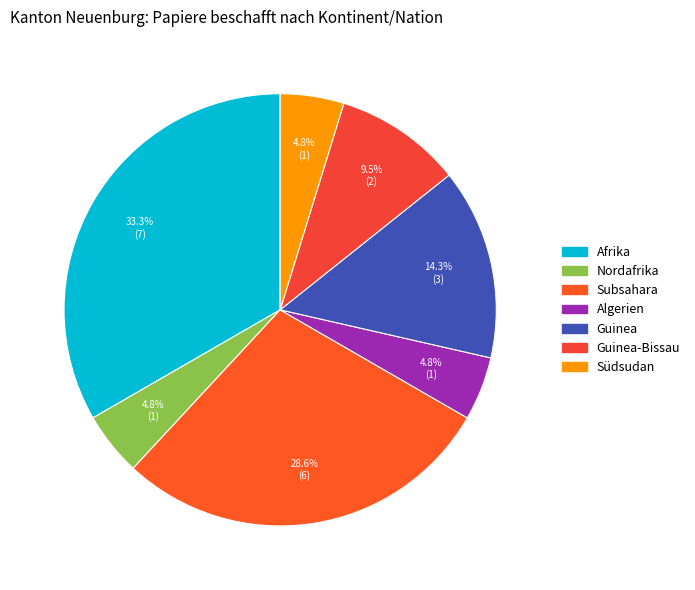

How many segments does this pie chart have?

7